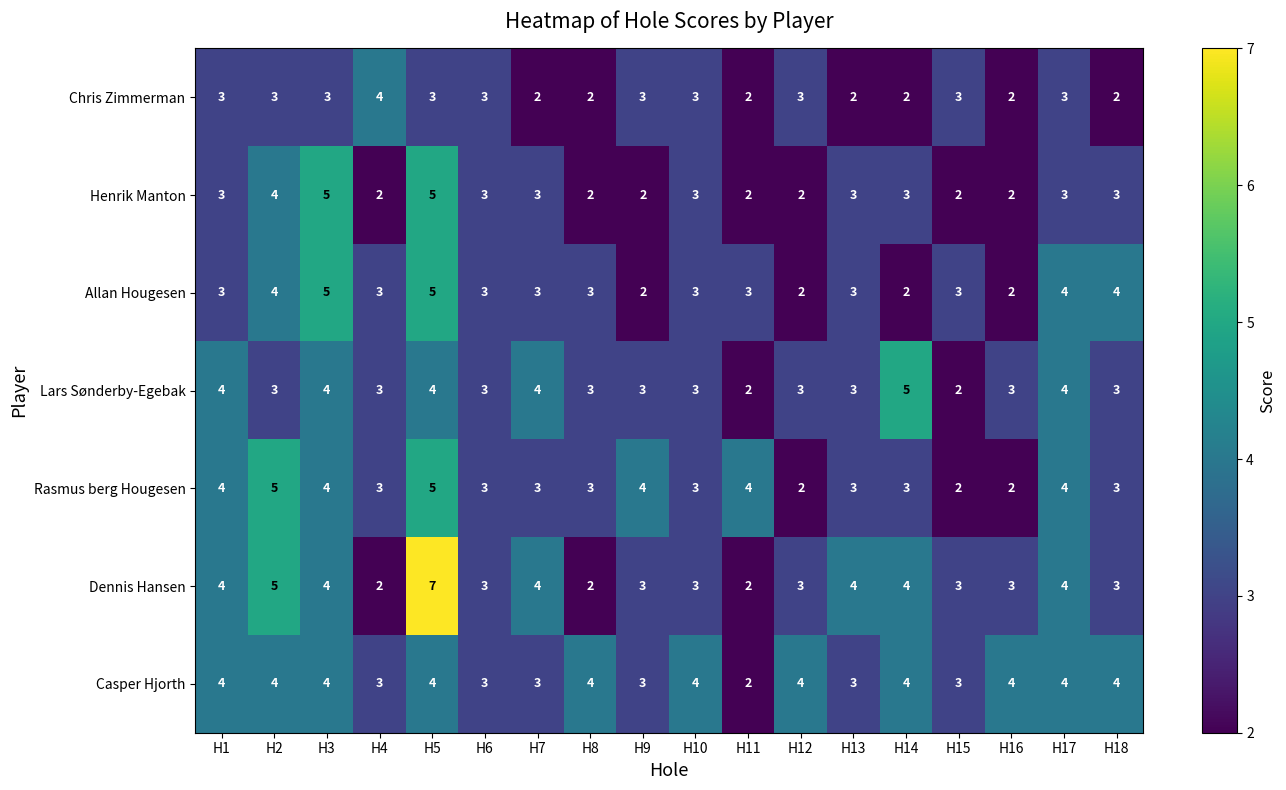

What is the greatest value displayed?

7